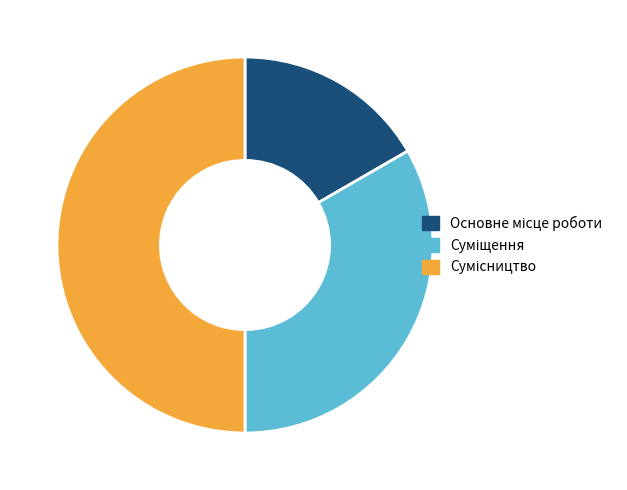

Which category has the biggest portion of the pie?

Сумісництво